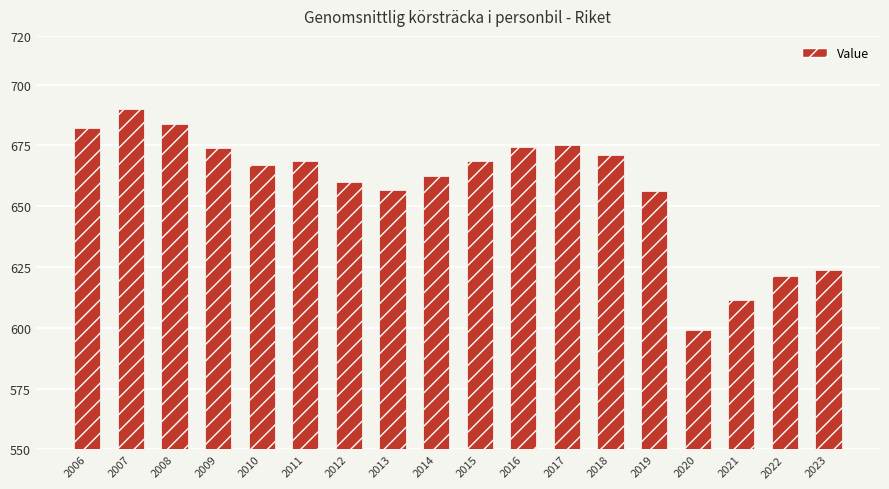

What is the maximum value shown in the chart?

689.9